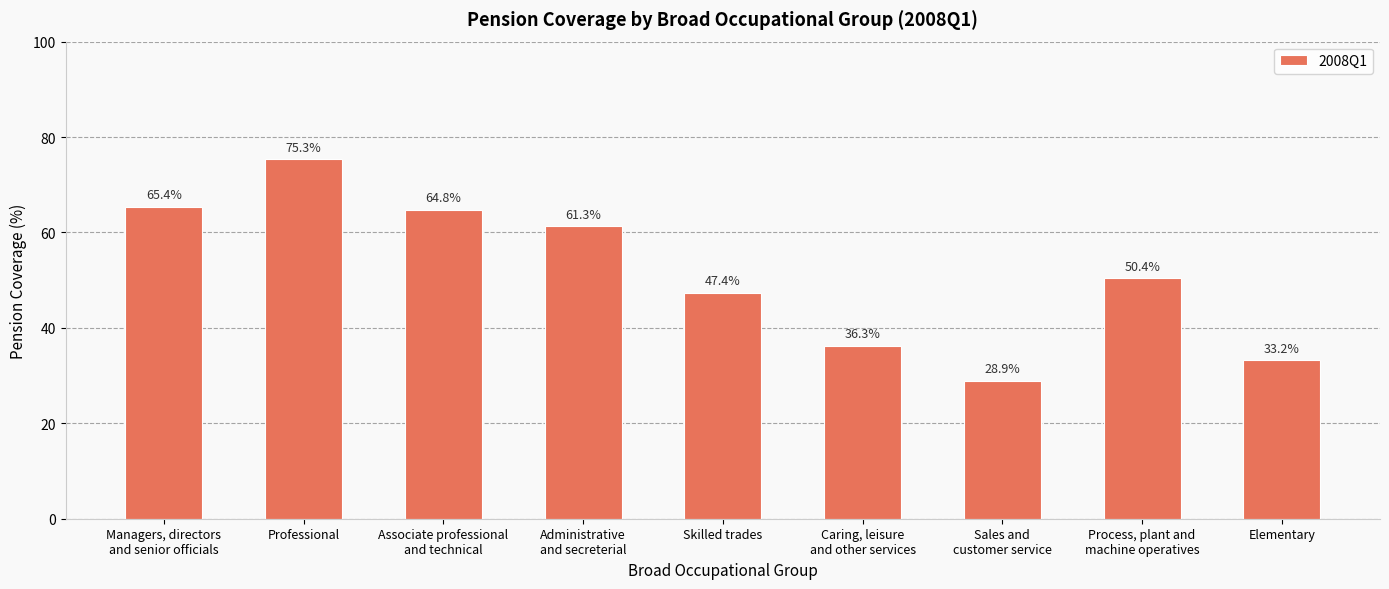

Approximately how many times larger is the value at Skilled trades compared to Professional?

0.6